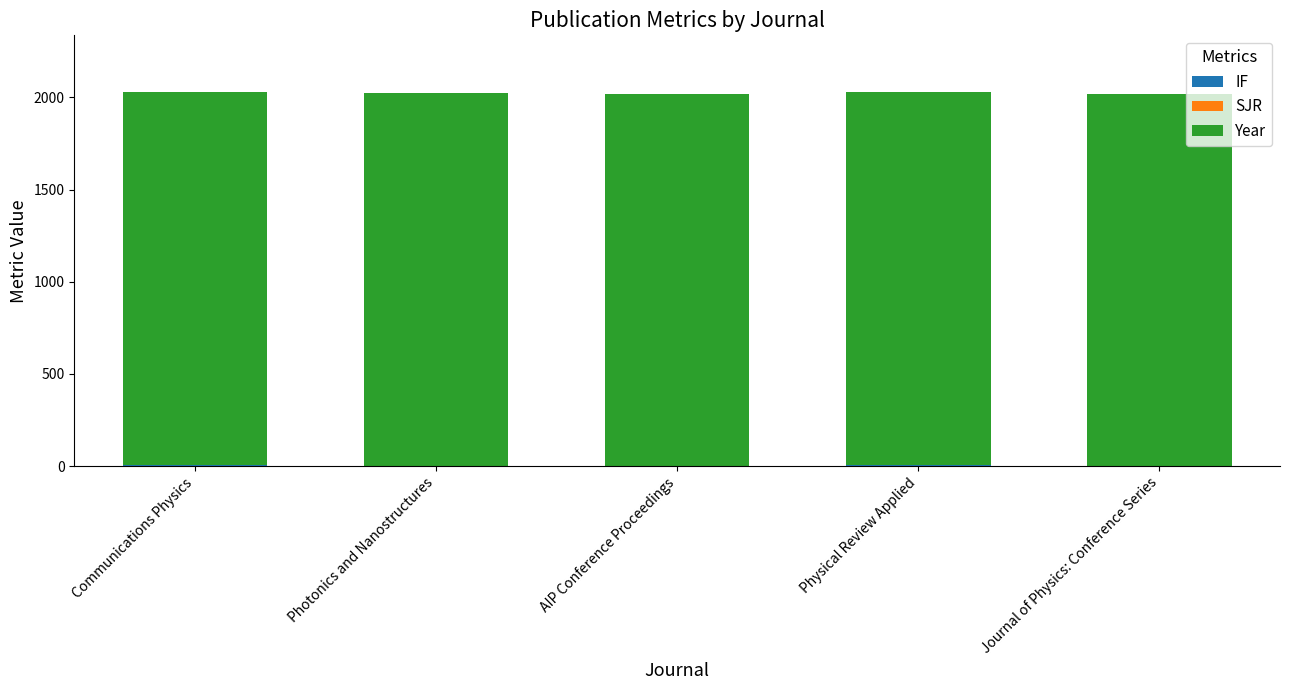

How many categories are shown in the chart?

5